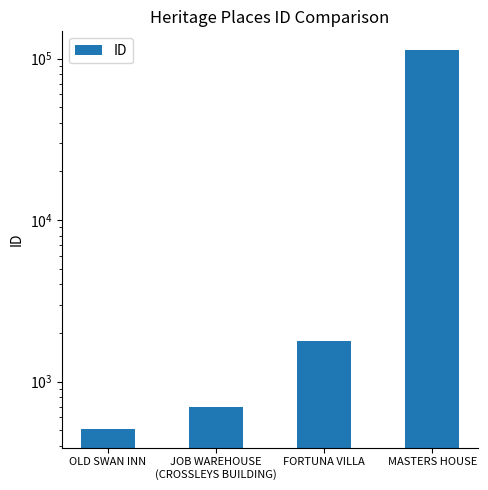

What is the label of the 1st bar from the left?

OLD SWAN INN